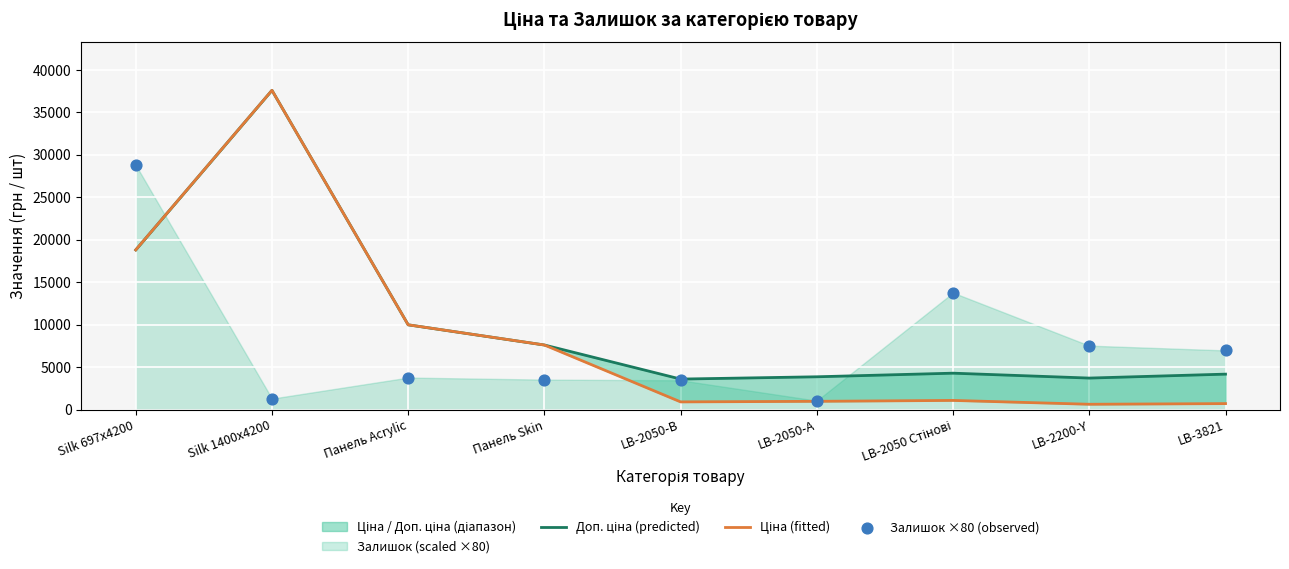

At which category is the sum across all series the highest?

Silk 1400x4200